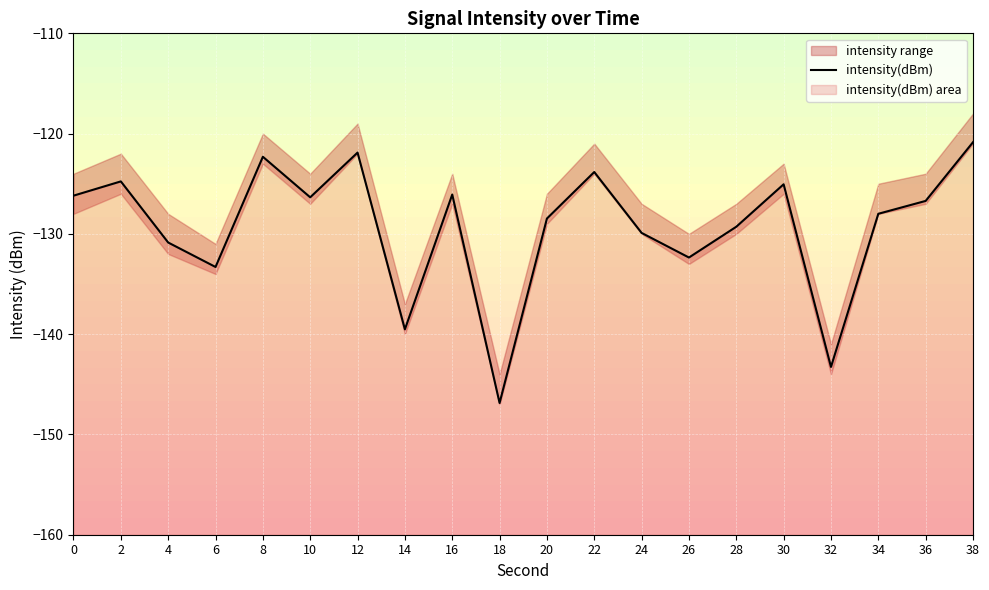

How many values are below -126?

14